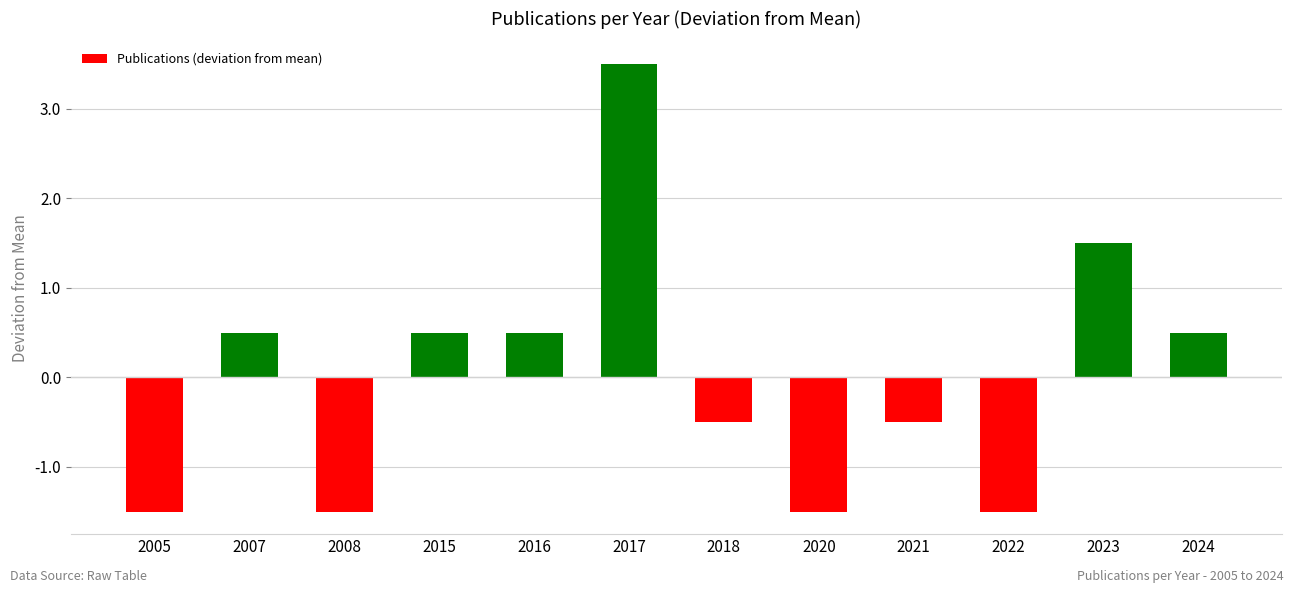

How many series are shown in this chart?

1